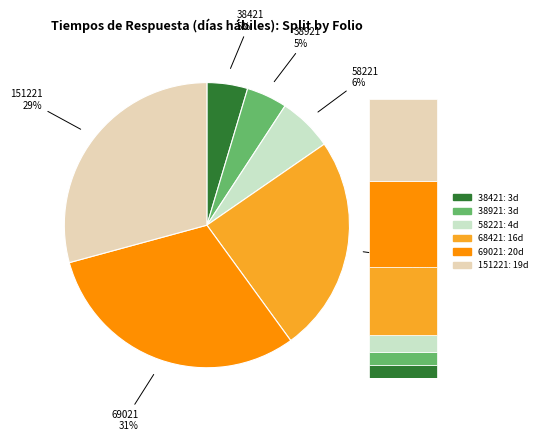

Count the number of slices in the pie.

6